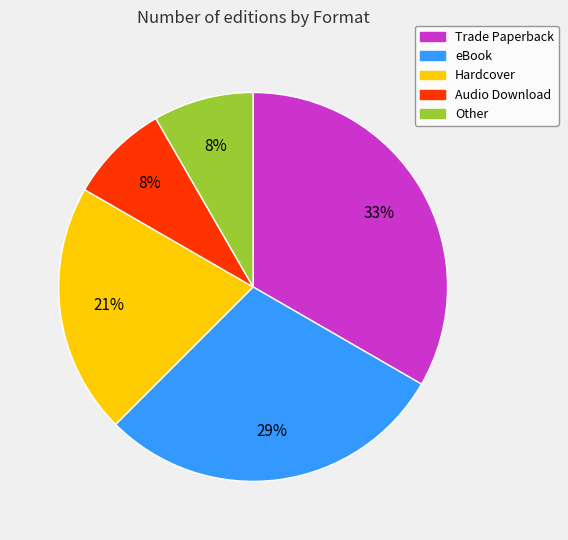

To the nearest percent, what portion does eBook represent?

29%